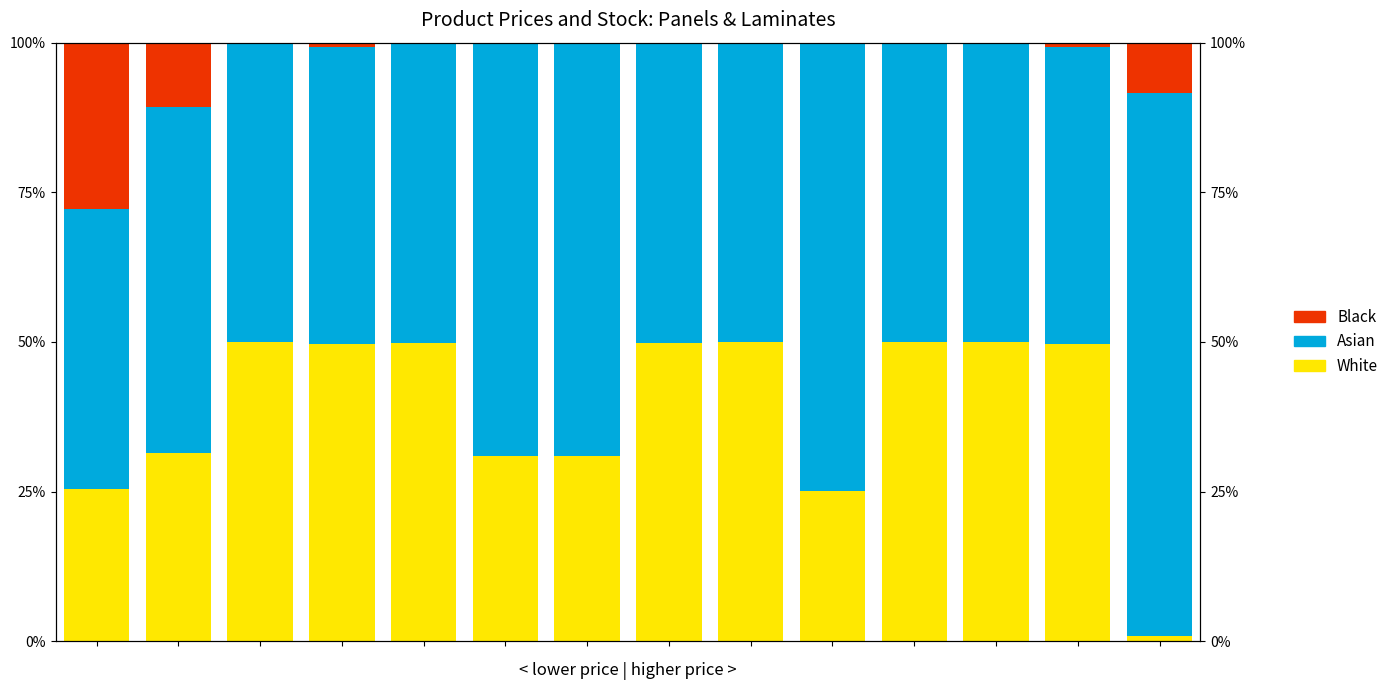

The value of Black at 4 is 0.1. True or false?

False